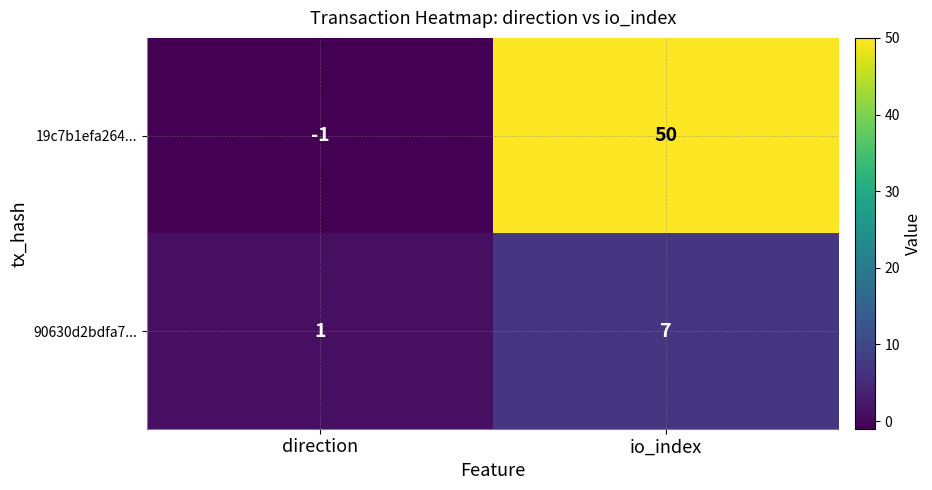

At direction, list the series in order from largest to smallest.

90630d2bdfa7..., 19c7b1efa264...